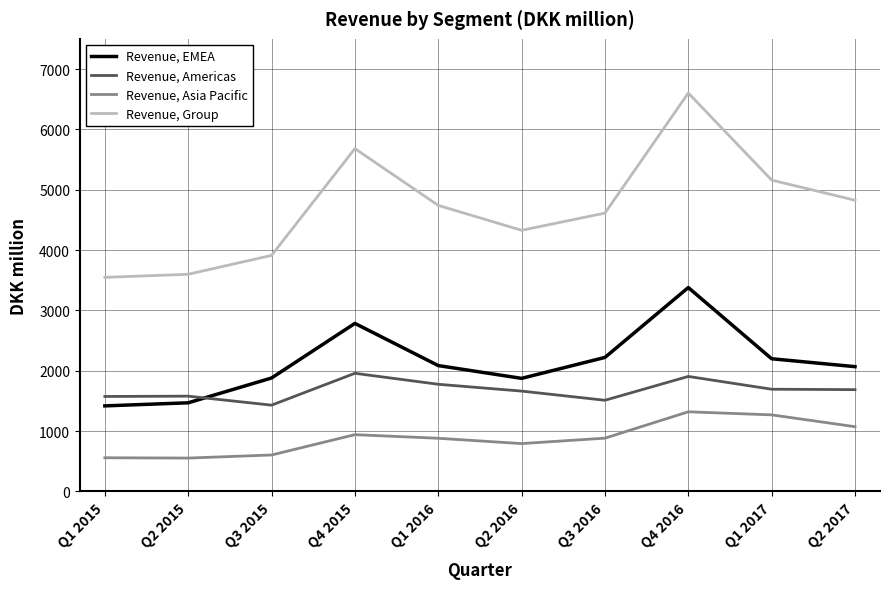

Which category has the highest value across all series?

Q4 2016